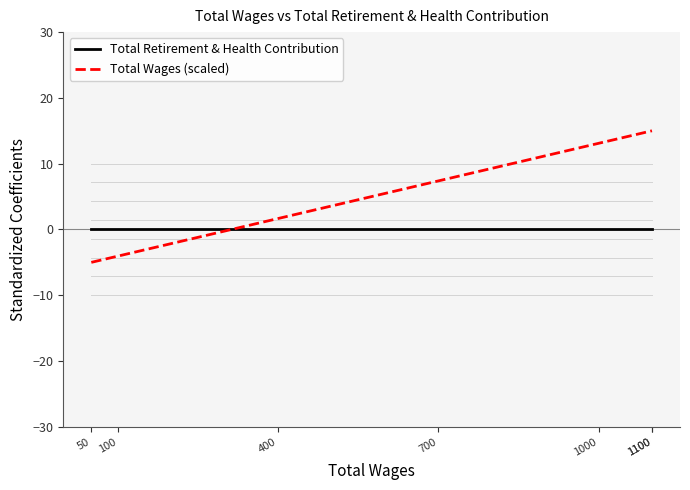

What is the total value across all series at 100?

-4.0